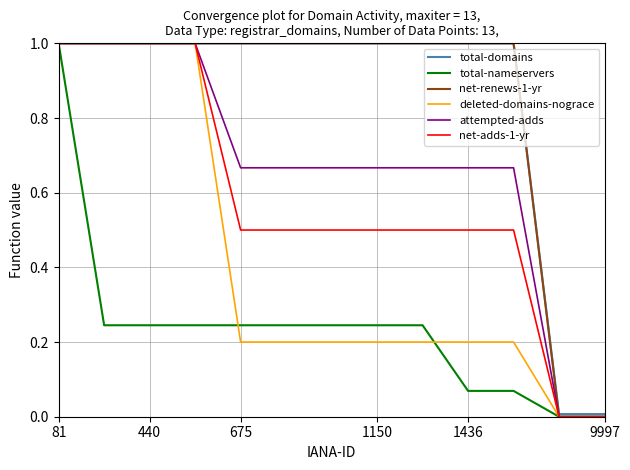

What is the greatest value displayed?

1.0